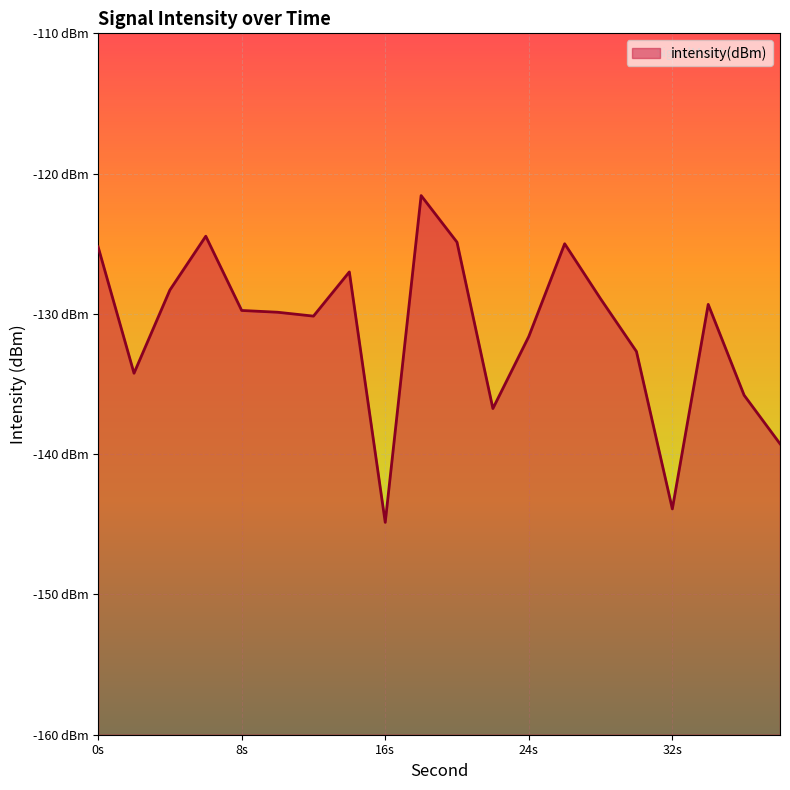

True or false: the data has more than 2 interior local peaks.

True